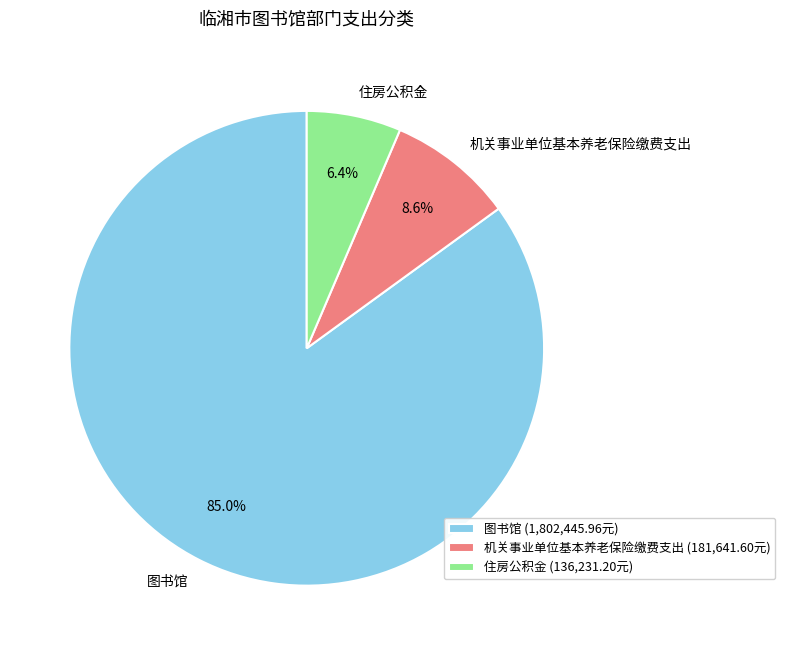

Count the number of slices in the pie.

3